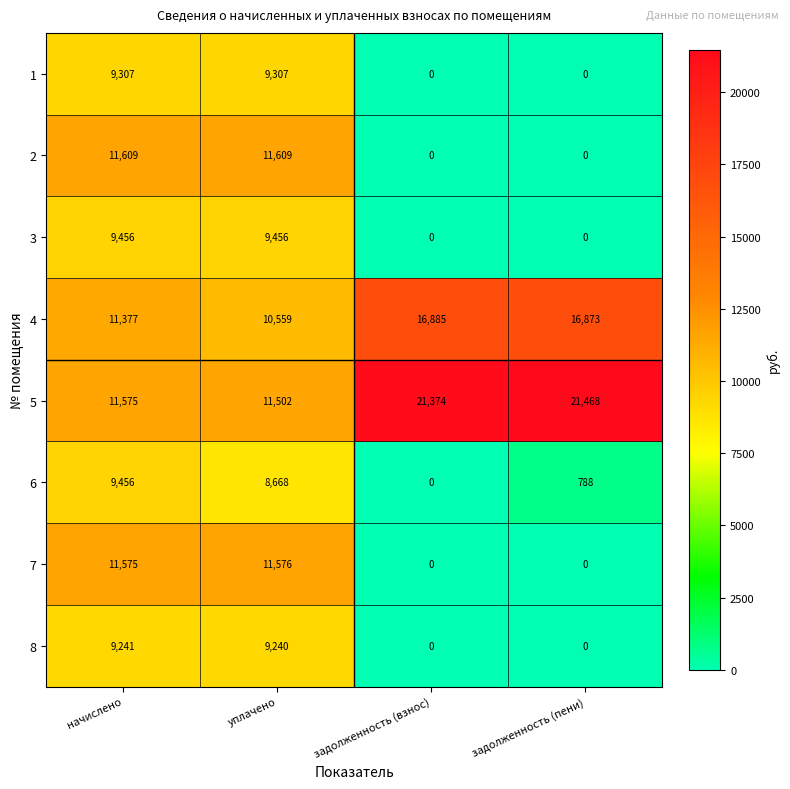

What is the total value across all series at задолженность (взнос)?

38259